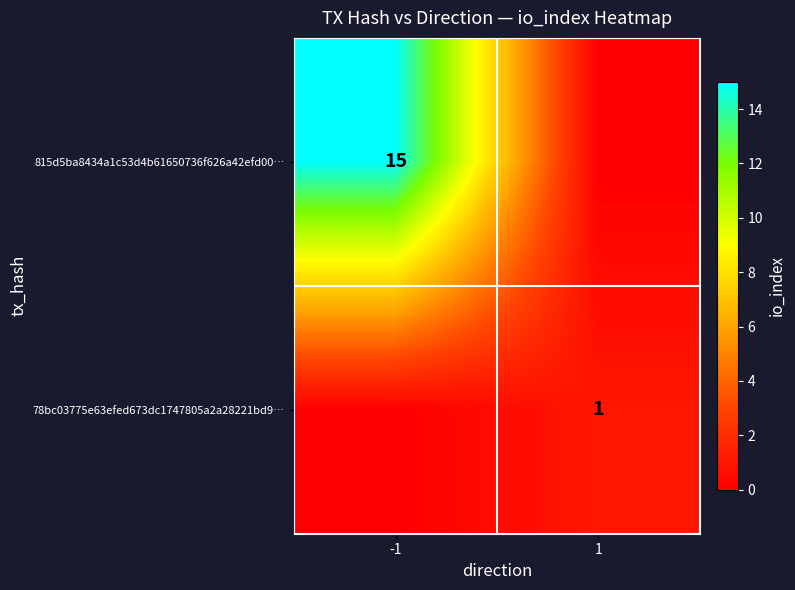

The value of 78bc03775e63efed673dc1747805a2a28221bd9… at 1 is 1. True or false?

True